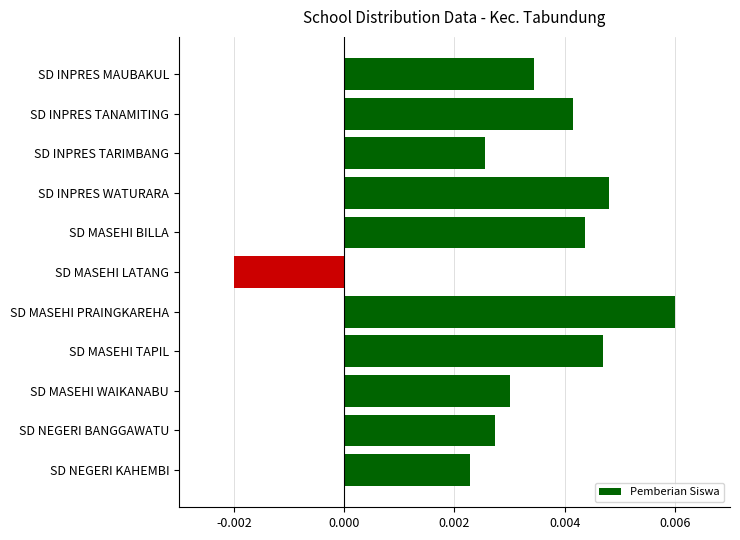

Are the bars grouped side by side (vs. stacked)?

No